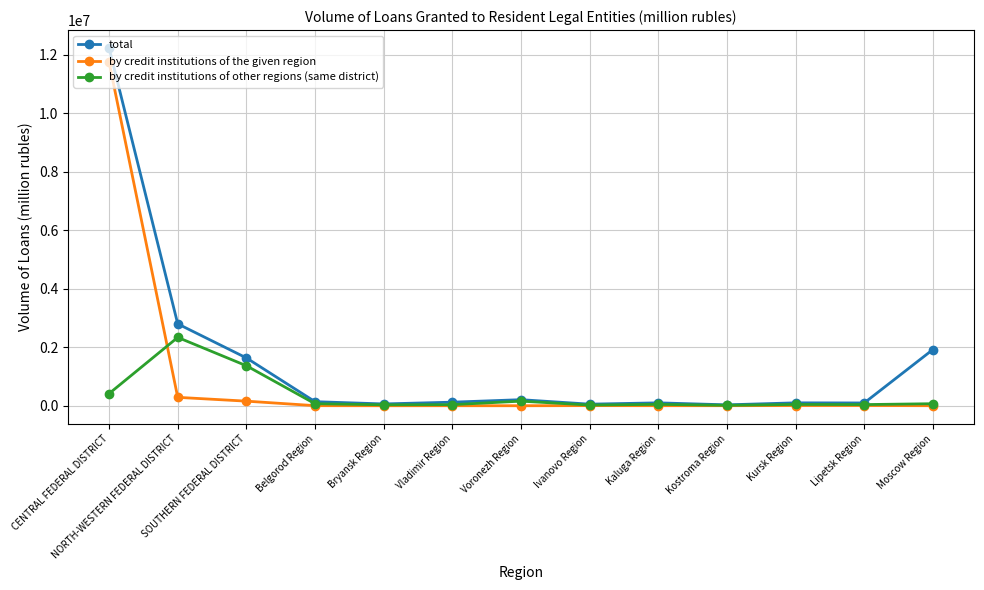

What position from the left is Ivanovo Region?

8